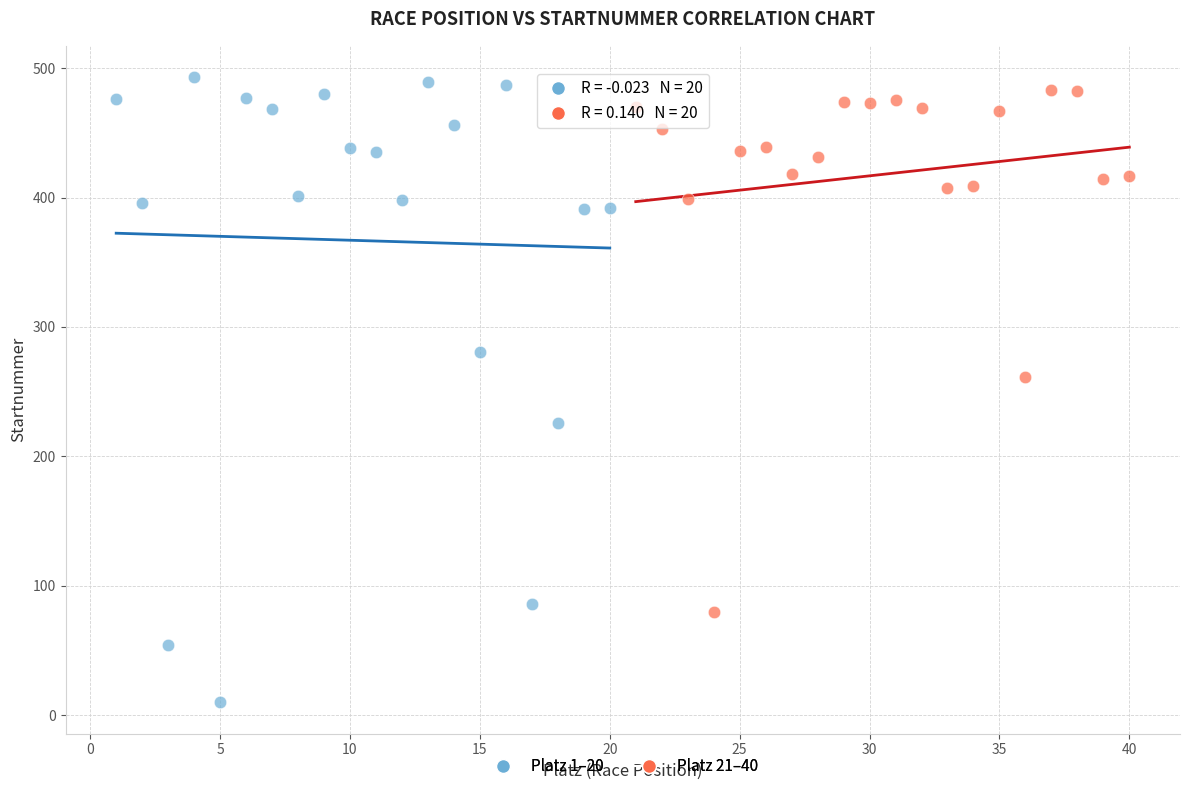

What are all the series names shown in the legend?

Platz 1–20, Platz 21–40